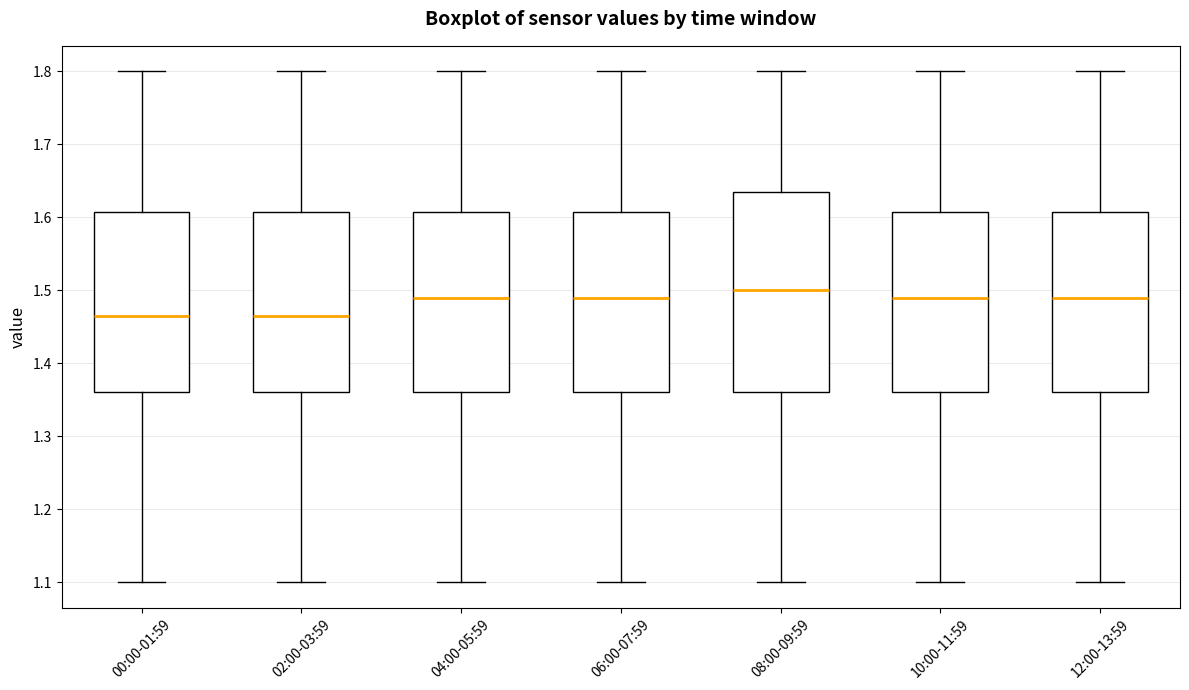

Which box is the tallest, from its lower edge to its upper edge?

08:00-09:59